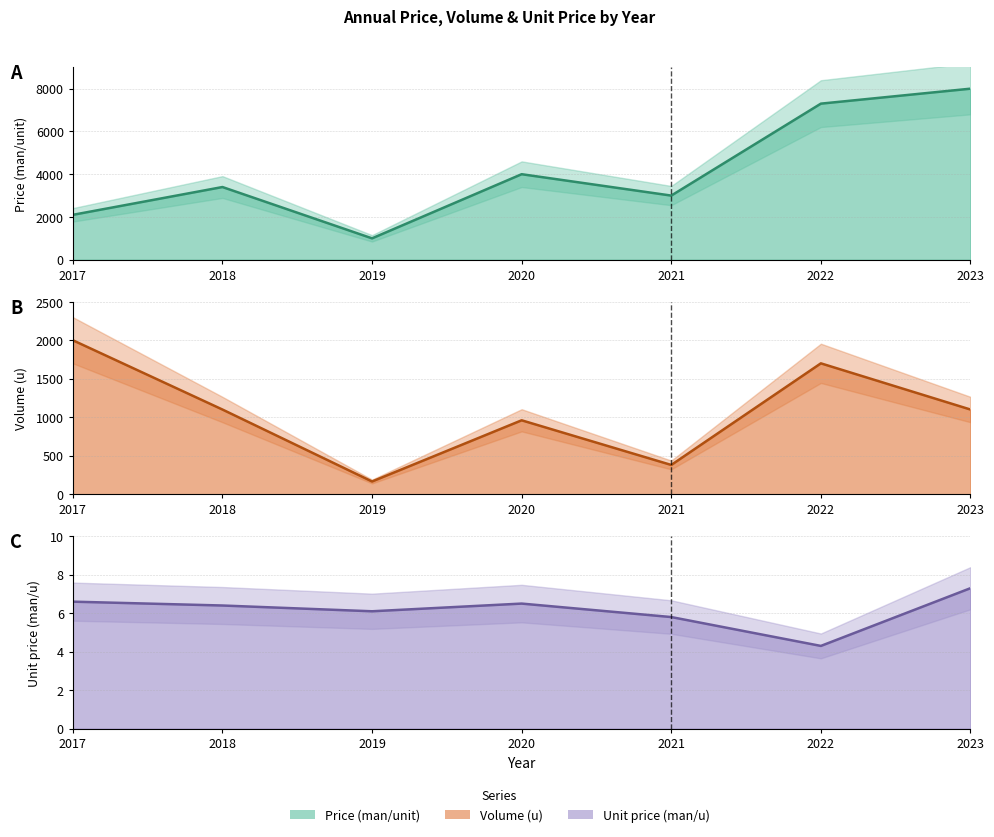

Rank the series by their average value, from highest to lowest.

Price (man/unit) line, Volume (u) line, Unit price (man/u) line